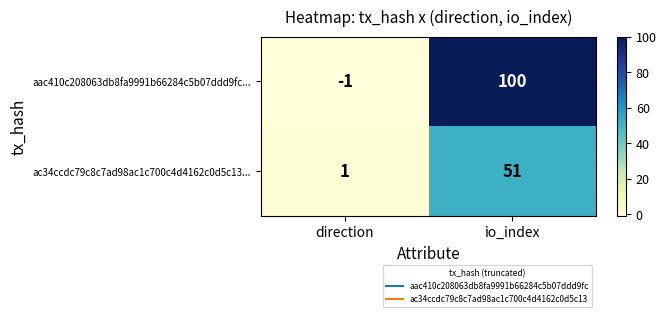

What is the greatest value displayed?

100